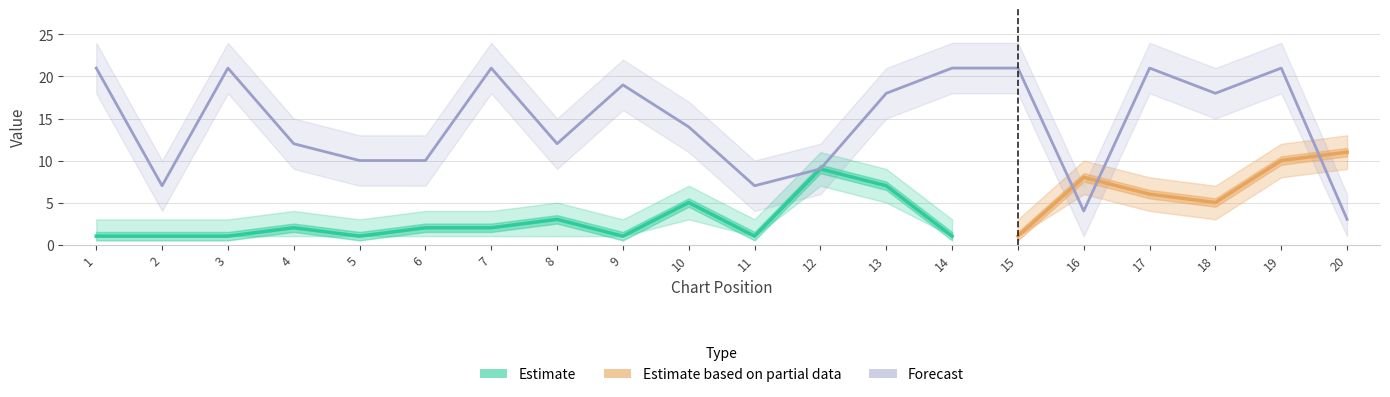

Where is the first local maximum?

3